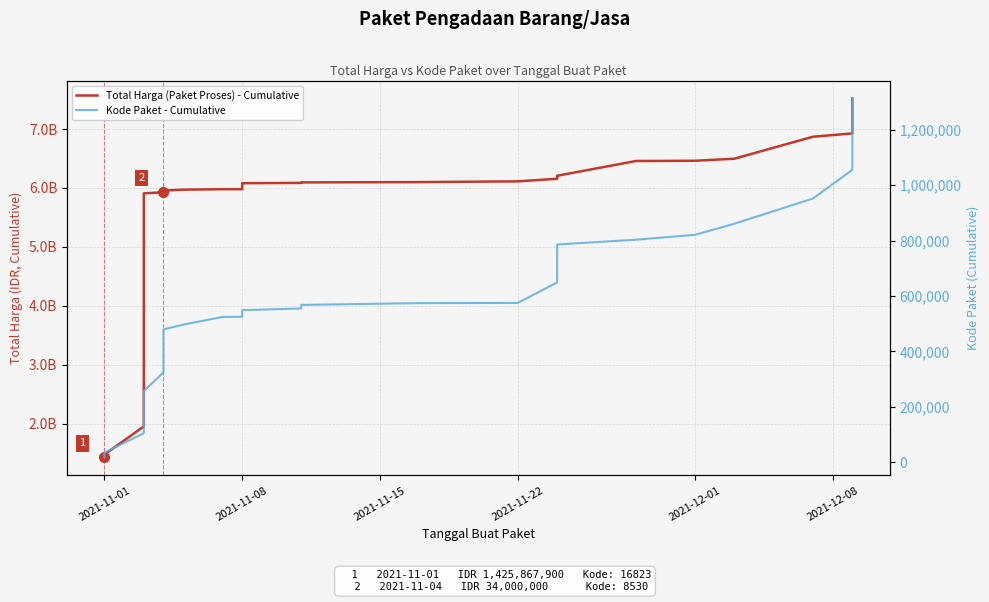

What is the lowest value of the Kode Paket - Cumulative series?

16823